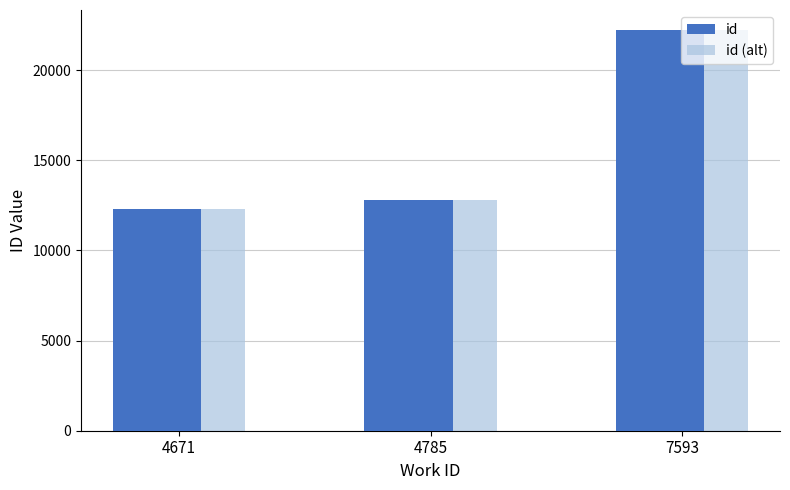

True or false: id has a value of 2820 at 4671.

False